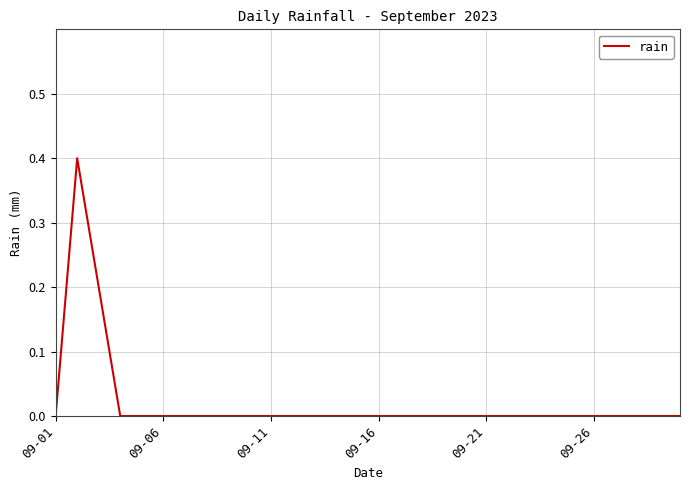

What is the maximum value shown in the chart?

0.4